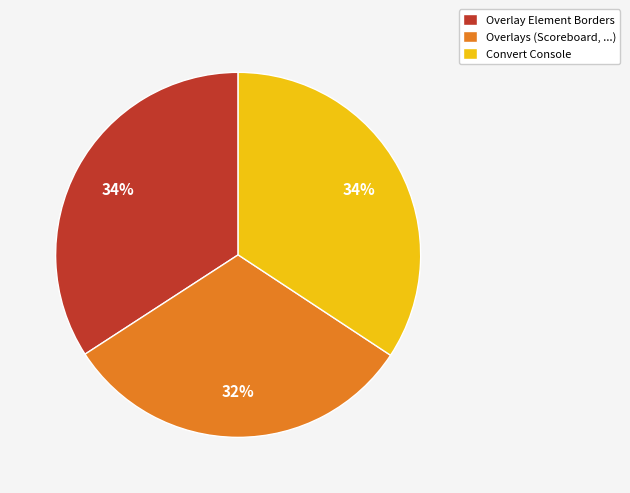

To the nearest percent, what is the combined percentage of Overlay Element Borders and Convert Console?

68%